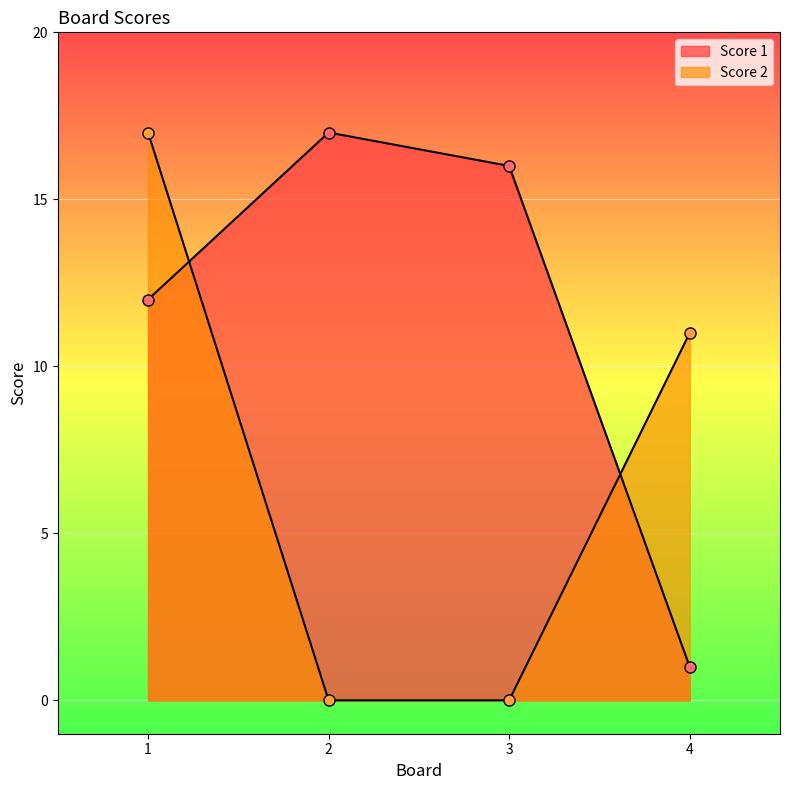

What is the sum of the Score 1 values at 1 and 2?

29